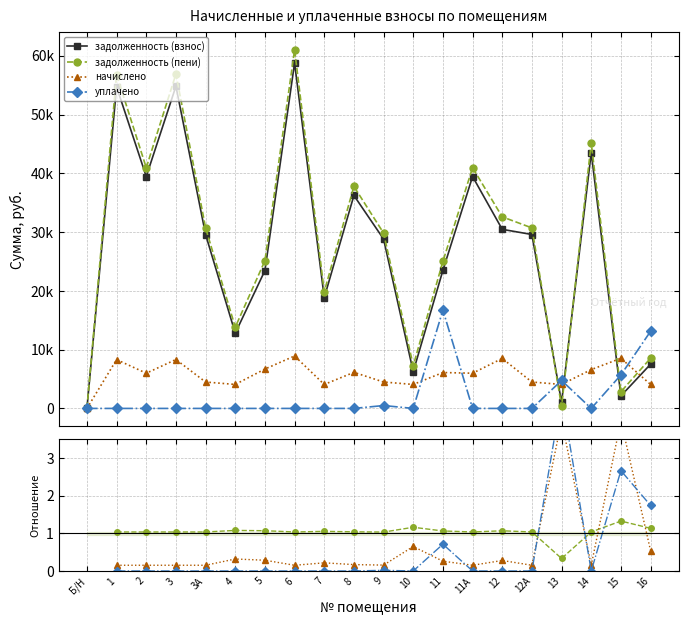

How many data points in задолженность (взнос) are above 29593?

10